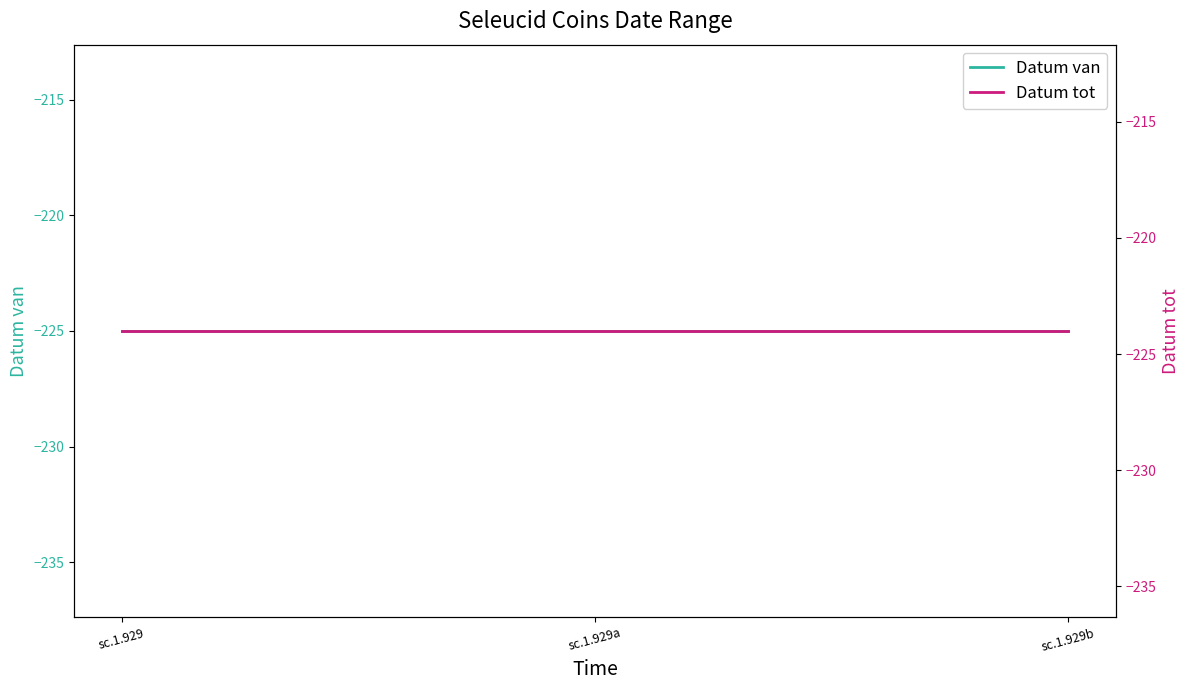

What is the maximum value shown in the chart?

-224